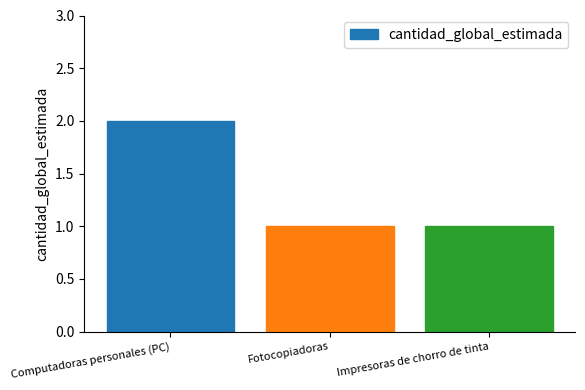

Does the chart contain stacked bars?

No